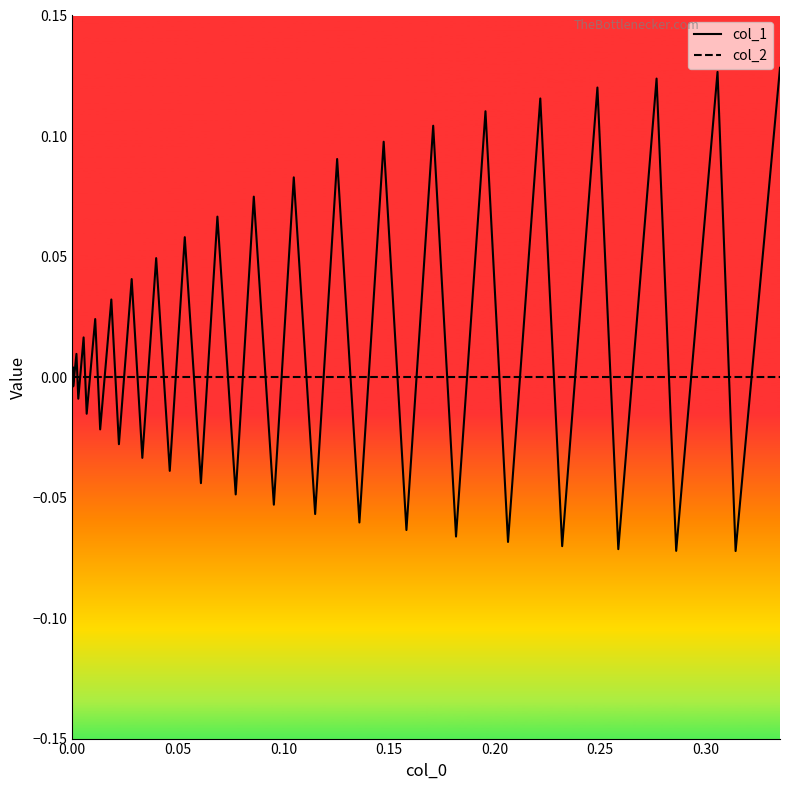

Rank the series by their average value, from lowest to highest.

col_2, col_1